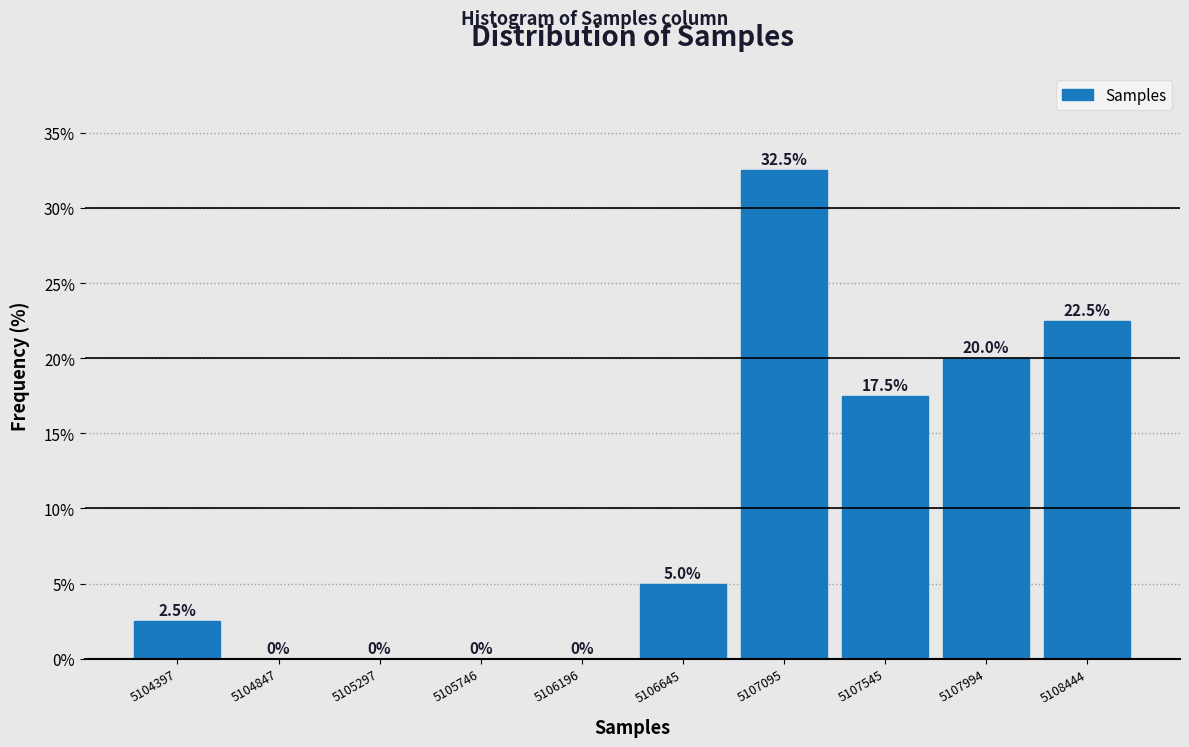

Reading left to right, transcribe this chart: for each bar, give the range it covers on the x-axis and its height. The bar edges are not printed on the chart, so give them approximately, as read against the axis.

5104150 to 5104600: 2.5
5104600 to 5105050: 0.0
5105050 to 5105500: 0.0
5105500 to 5105950: 0.0
5105950 to 5106400: 0.0
5106400 to 5106850: 5.0
5106850 to 5107300: 32.5
5107300 to 5107750: 17.5
5107750 to 5108200: 20.0
5108200 to 5108650: 22.5